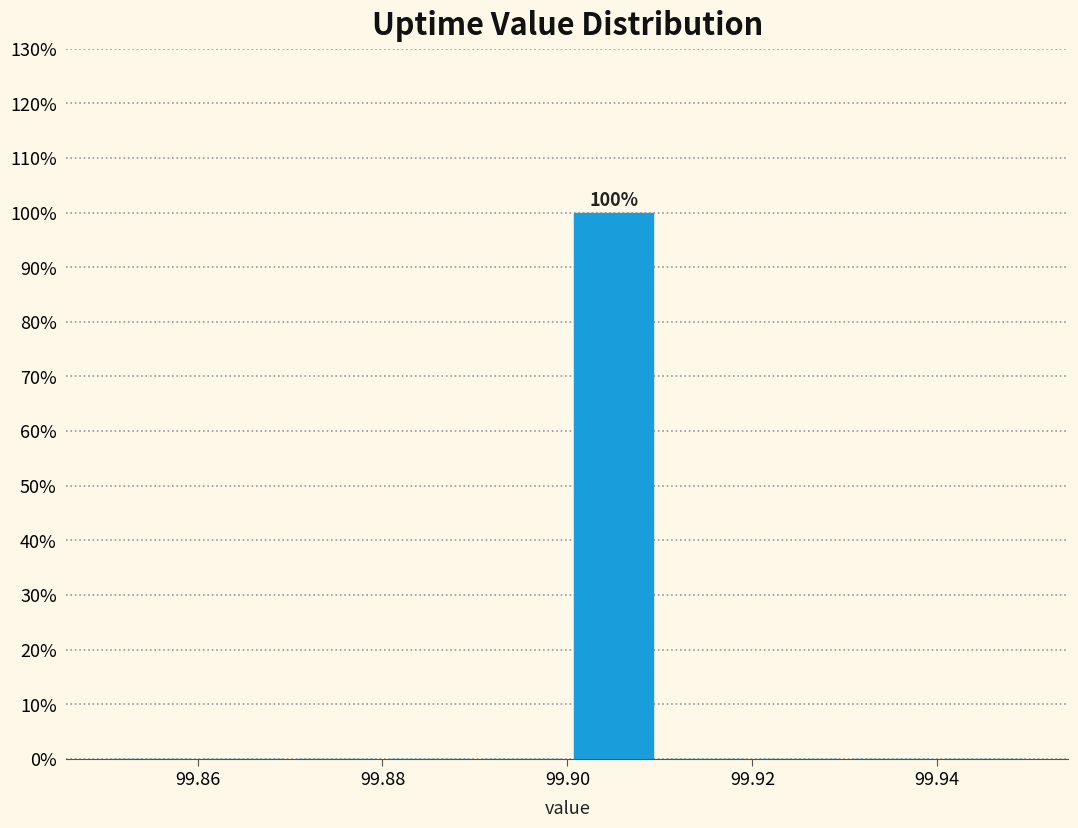

Which range on the x-axis has the tallest bar?

99.90 to 99.91